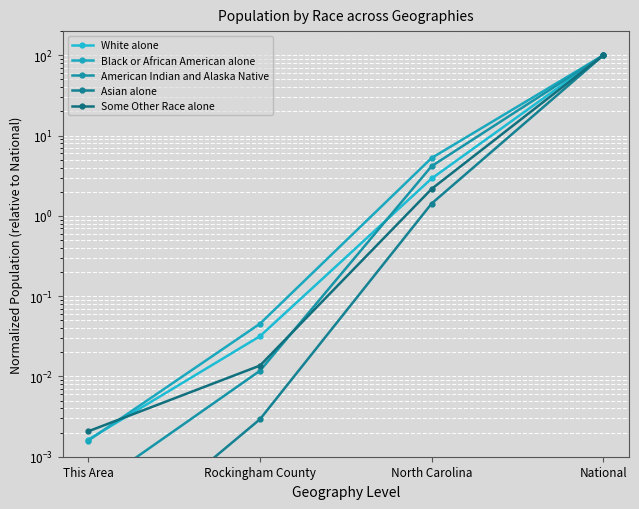

What is the spread (max minus min) of values at North Carolina?

3.8